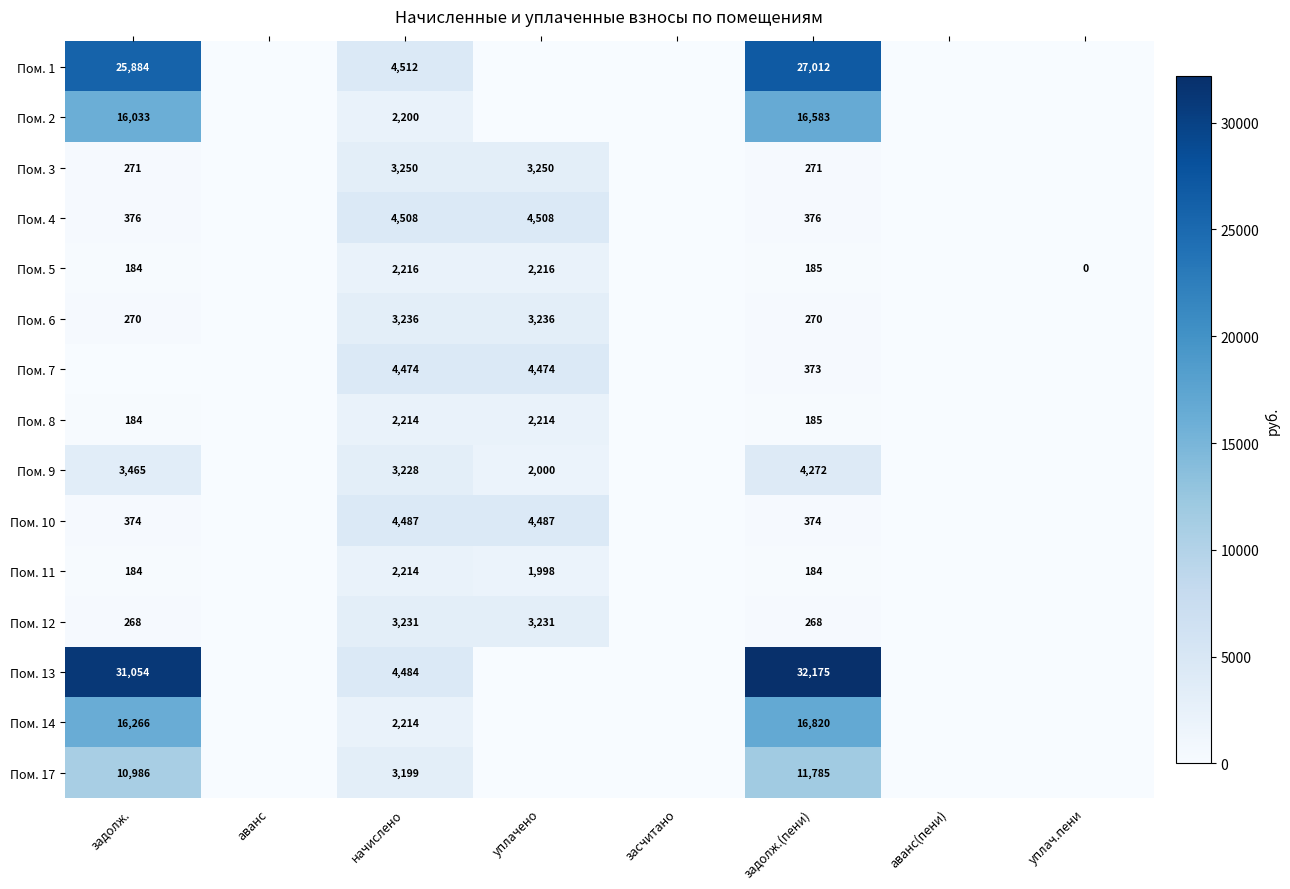

The value of Пом. 5 at задолж. is 319. True or false?

False